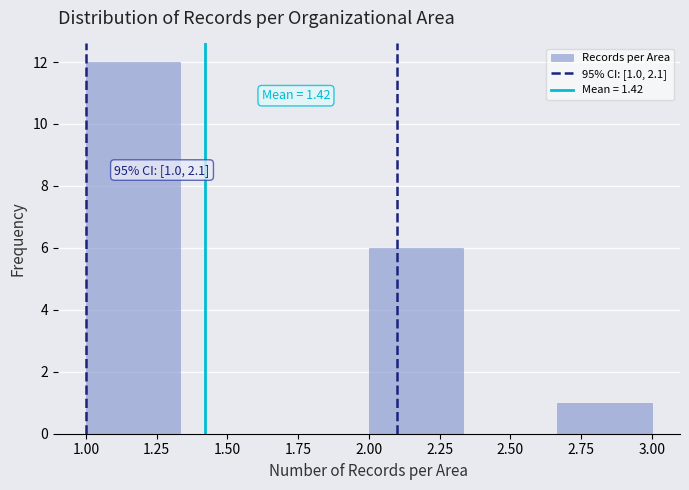

Which range on the x-axis has the tallest bar?

1.00 to 1.35